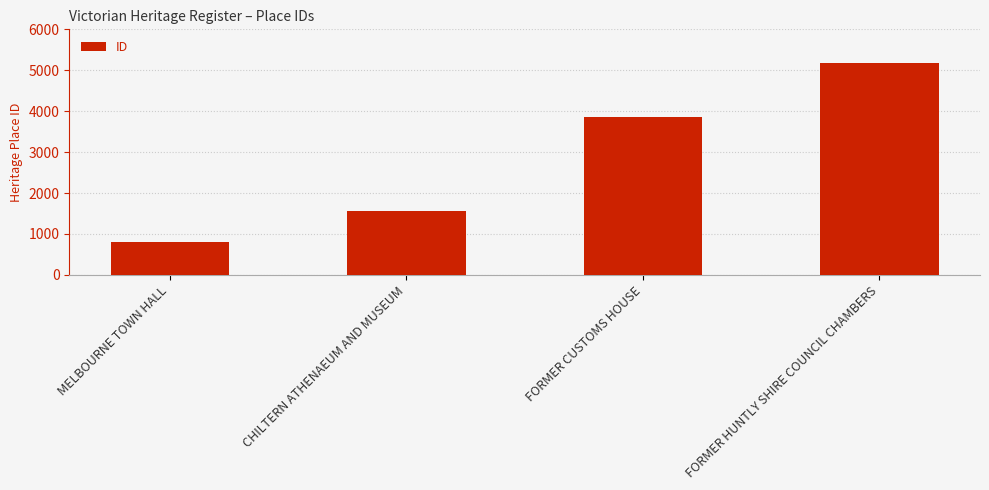

At which category does the chart reach its peak across all series?

FORMER HUNTLY SHIRE COUNCIL CHAMBERS